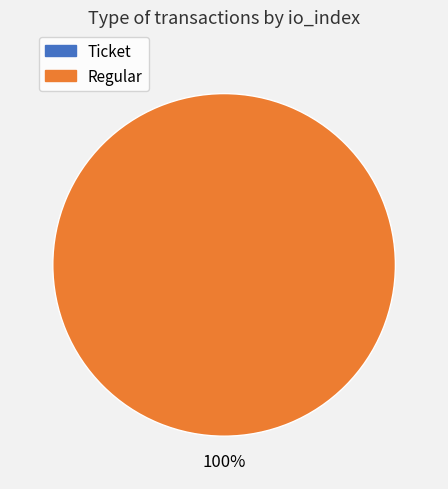

How many slices are in this pie chart?

2